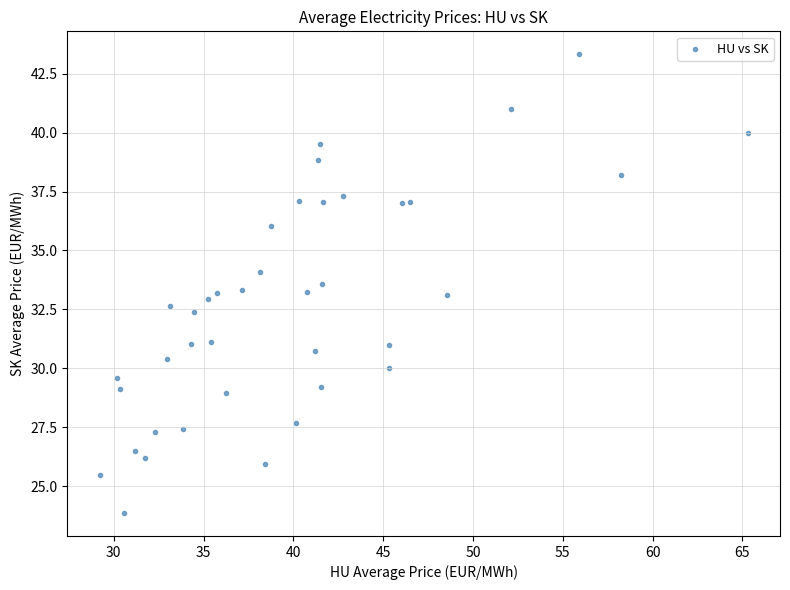

What is the range of Y values (max minus min)?

19.5